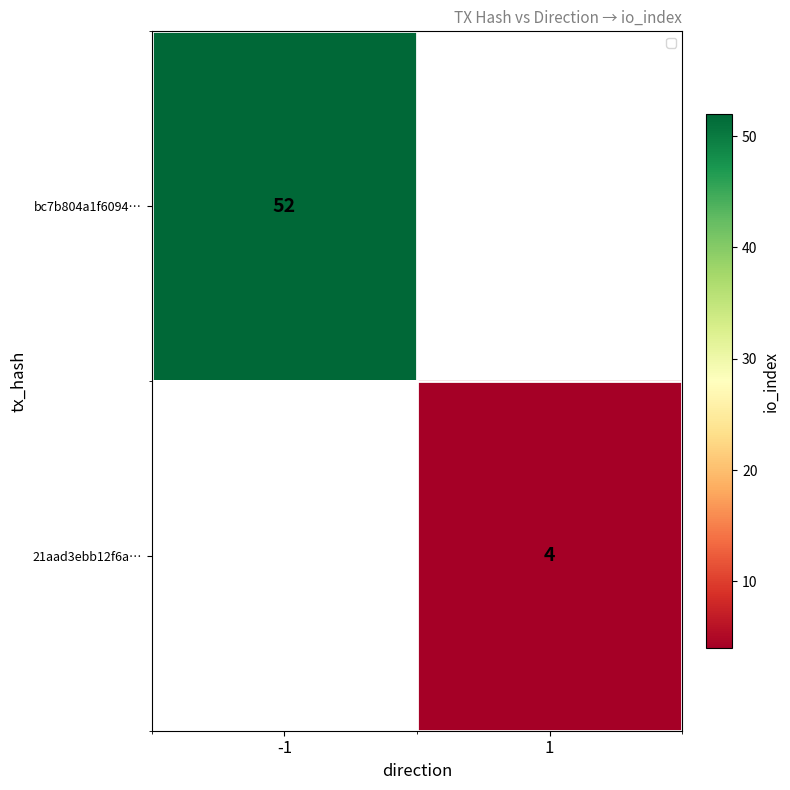

Is the value of bc7b804a1f6094… at -1 greater than the value of 21aad3ebb12f6a… at 1?

Yes